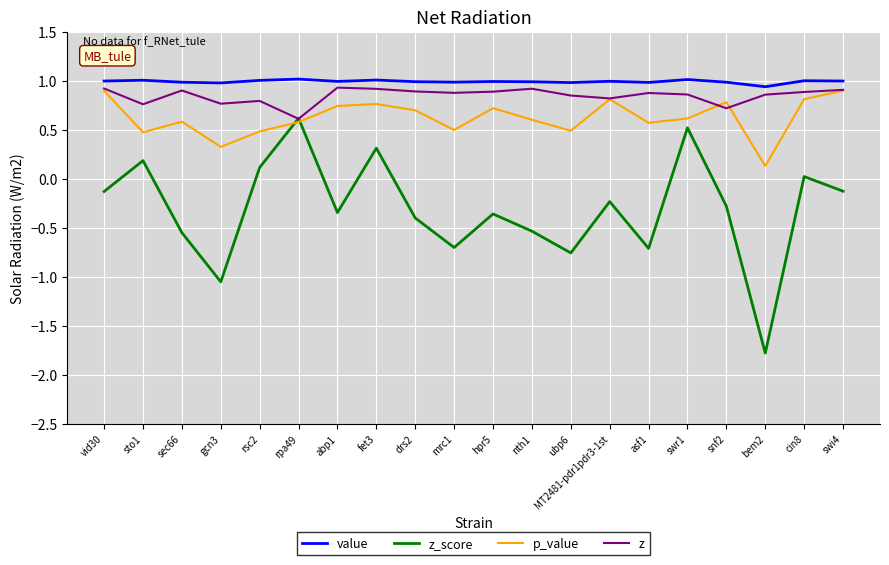

What is the spread (max minus min) of values at nth1?

1.5